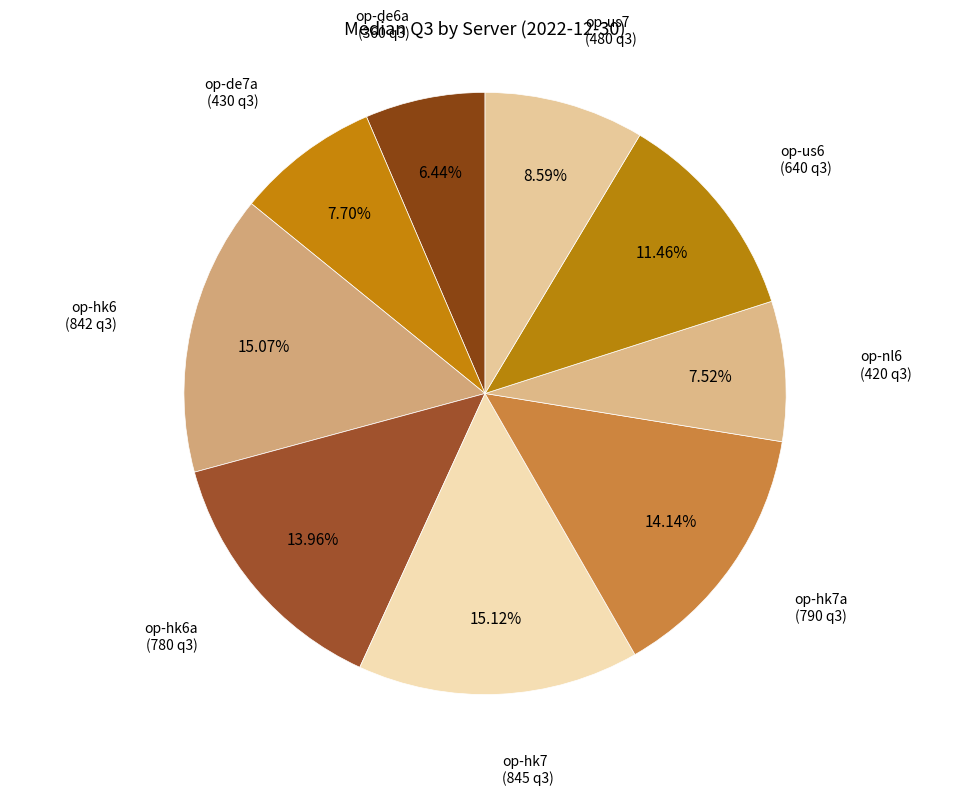

Is op-hk6a the majority of the pie?

No